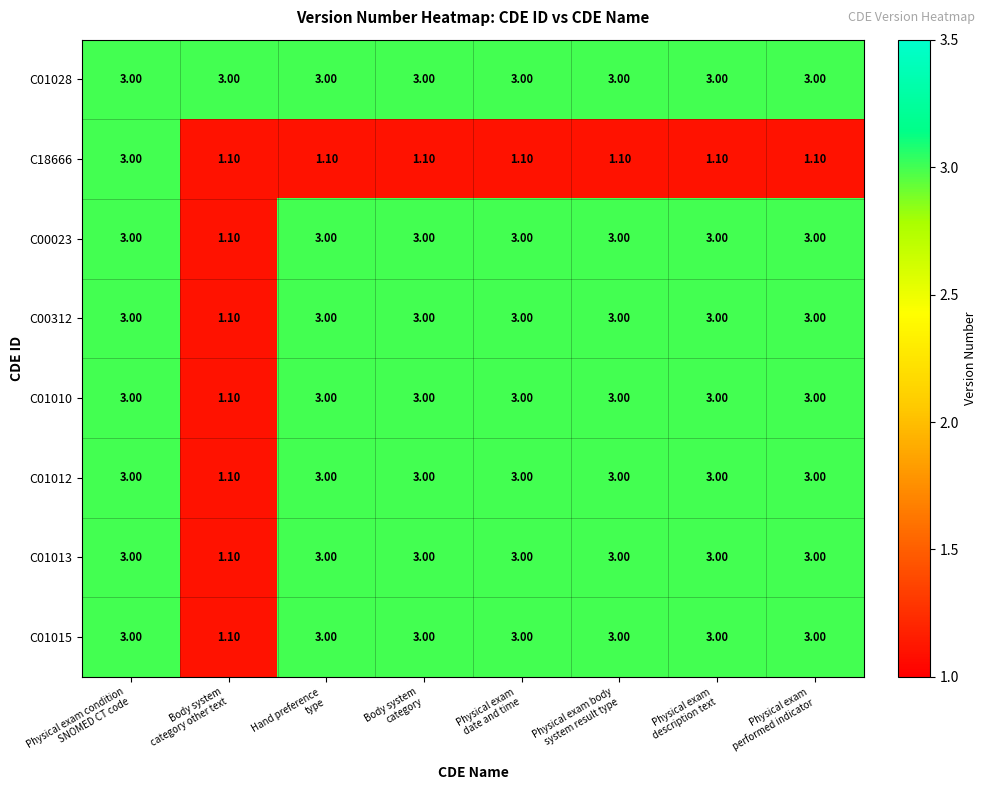

At which category is the sum across all series the highest?

Physical exam condition
SNOMED CT code